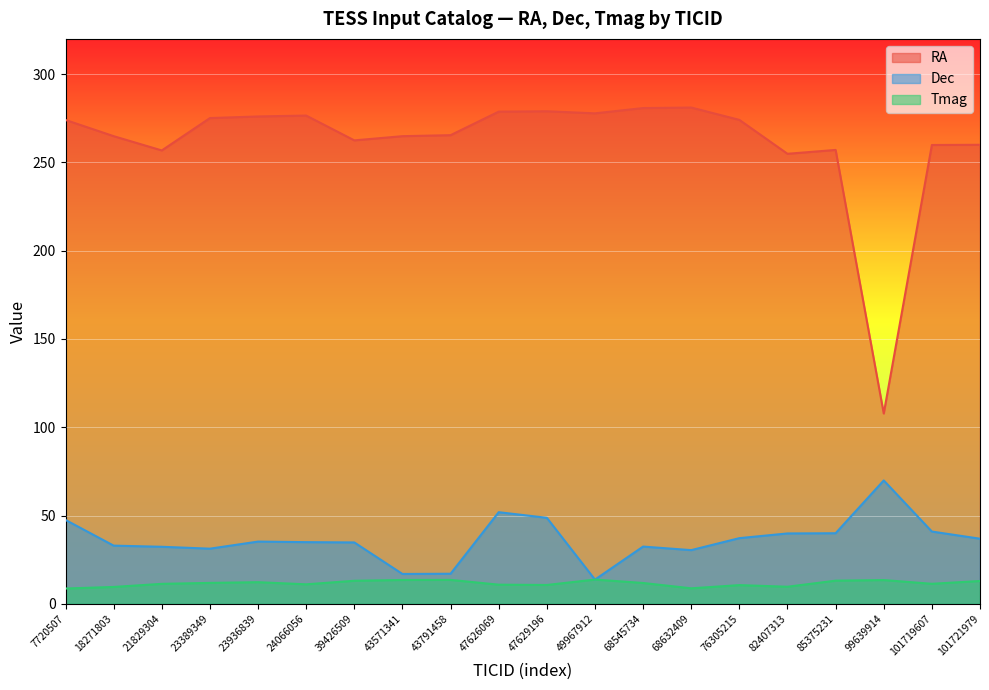

What is the sum of the Tmag values at 101719607 and 101721979?

24.2